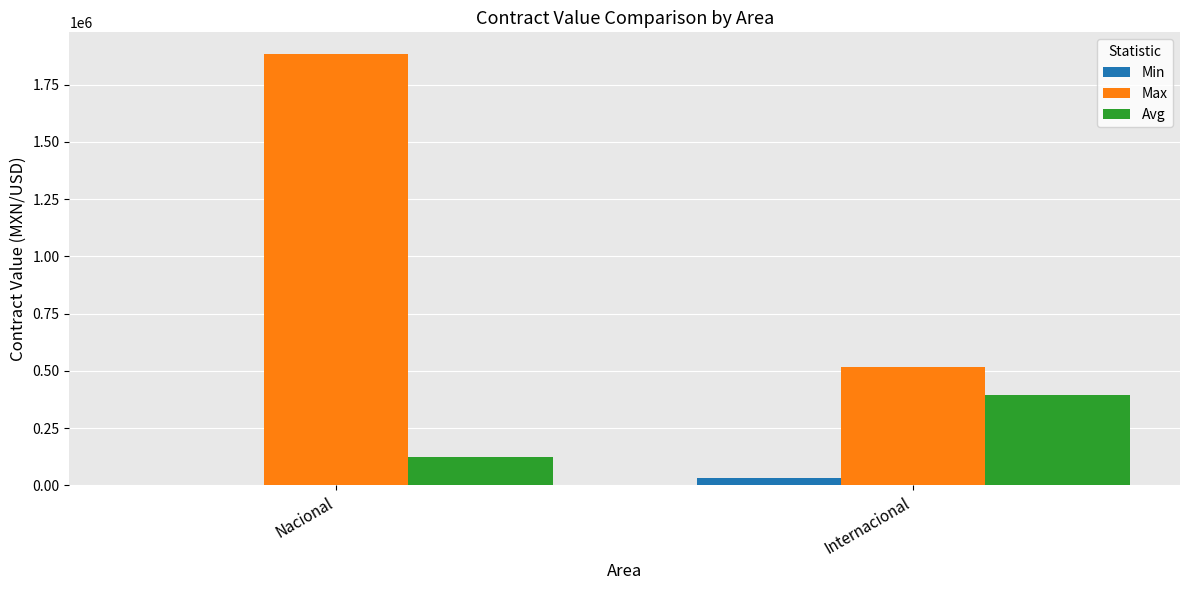

Which series has the largest total across all categories?

Max